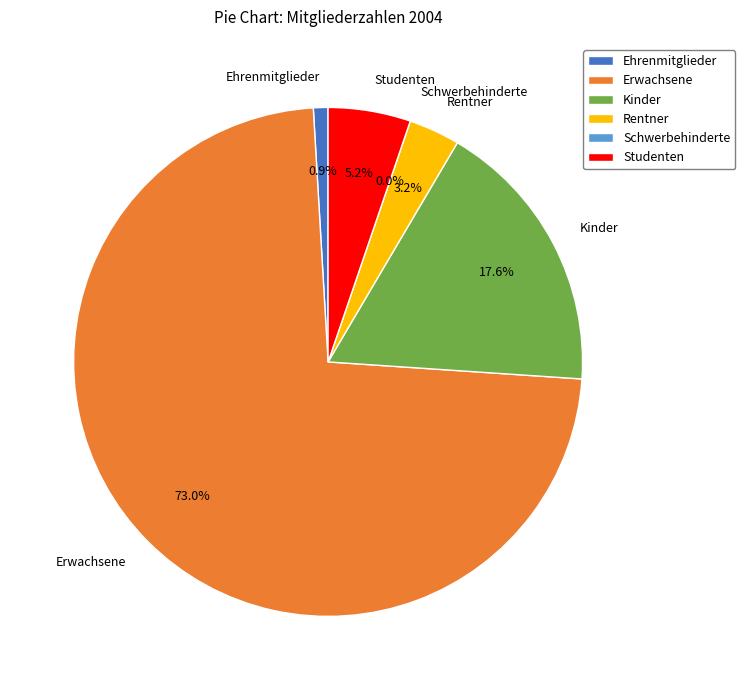

Rank the categories by value from lowest to highest.

Schwerbehinderte, Ehrenmitglieder, Rentner, Studenten, Kinder, Erwachsene